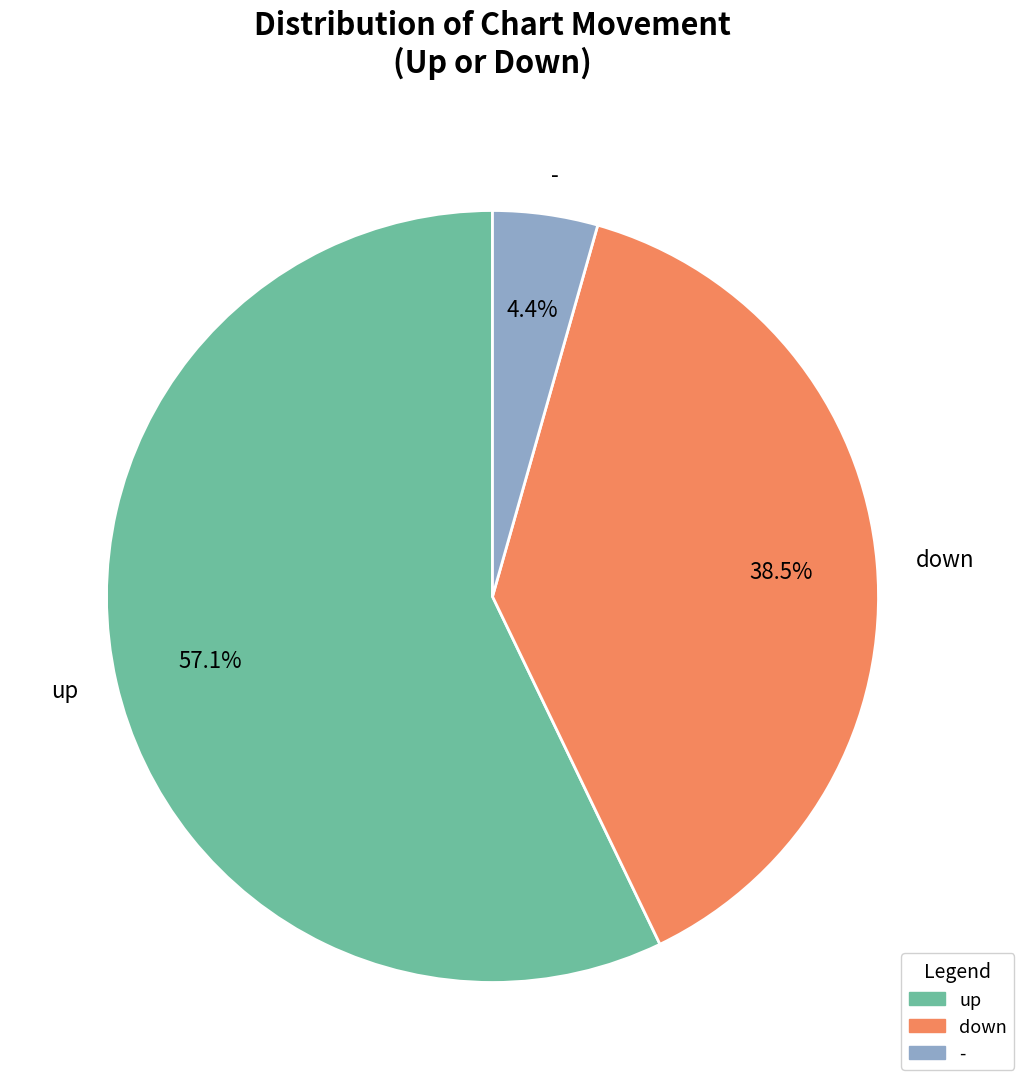

To the nearest percent, what is the difference between the down and - slice percentages?

34%